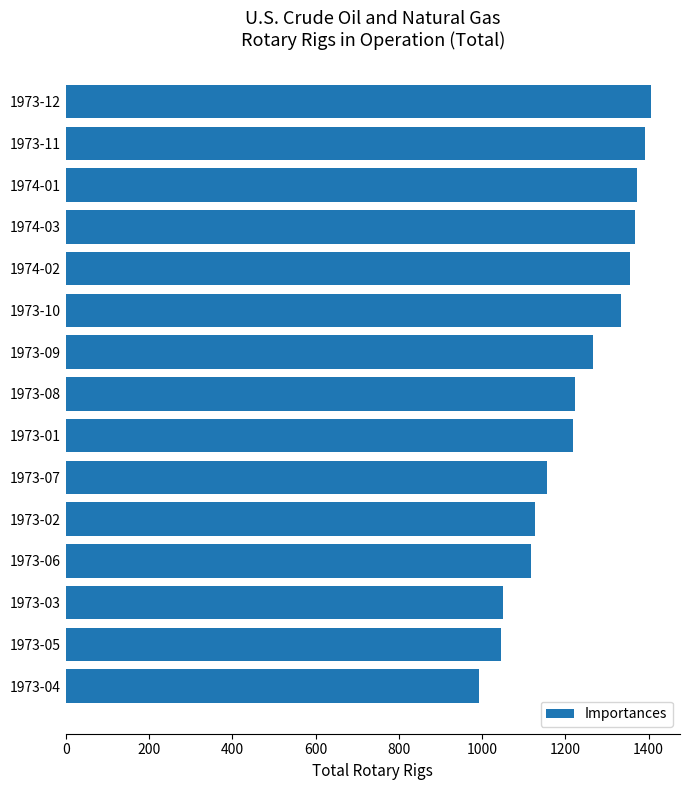

What is the difference between the second highest and second lowest values?

344